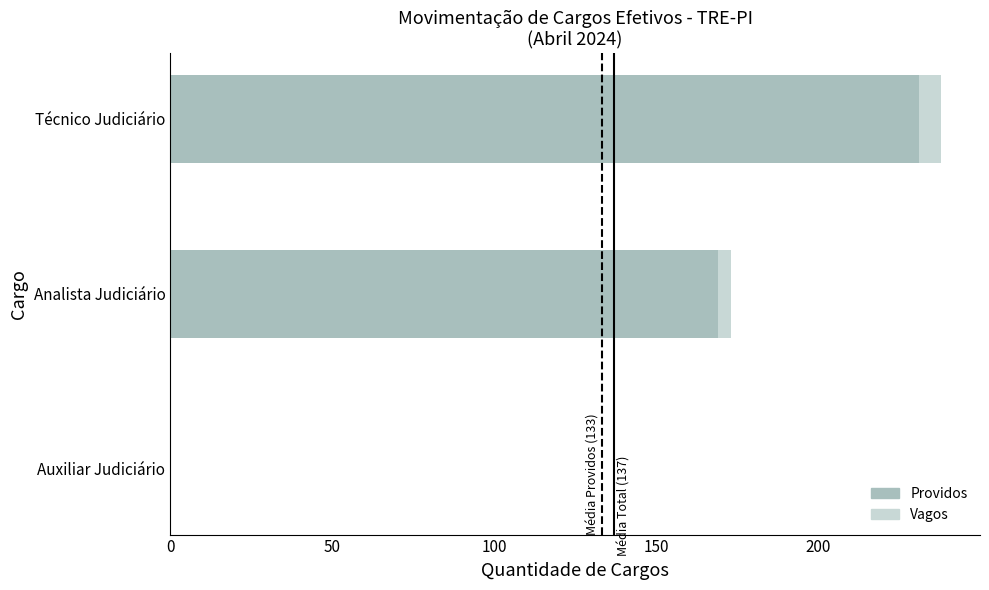

How many series are shown in this chart?

2